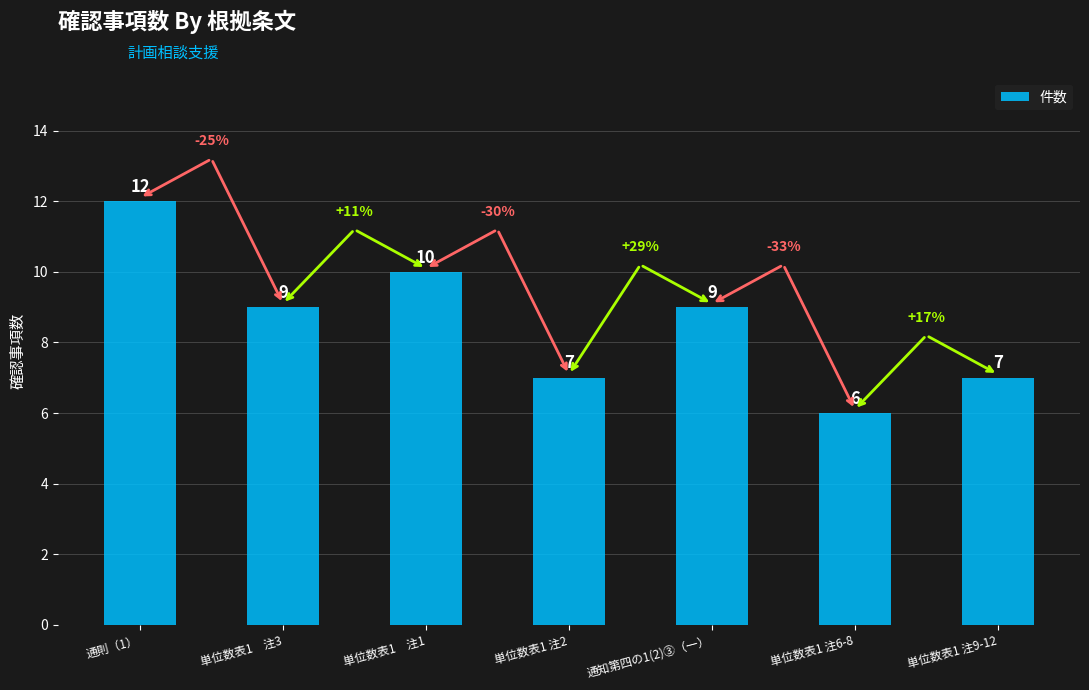

Reading left to right, what are all the values shown in this chart?

12	9	10	7	9	6	7